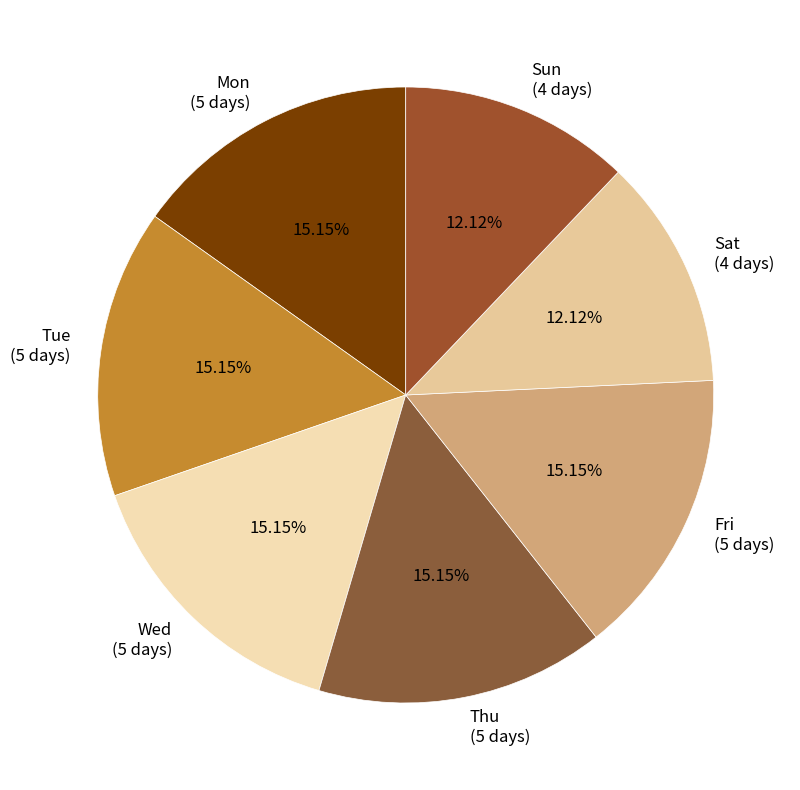

How many slices are in this pie chart?

7